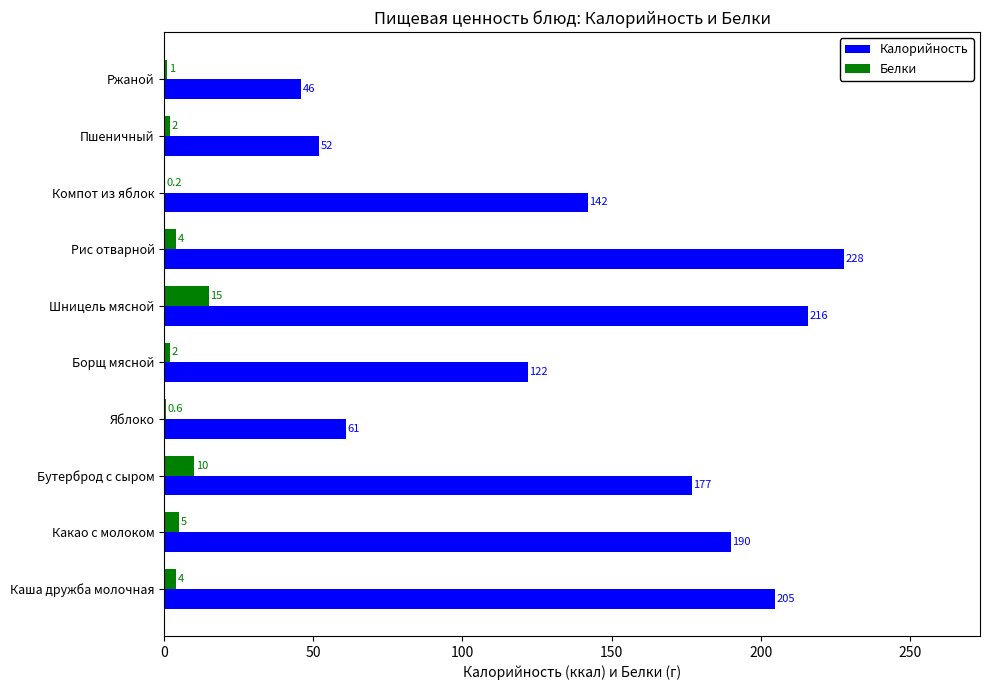

Which series has the largest range (max minus min)?

Калорийность